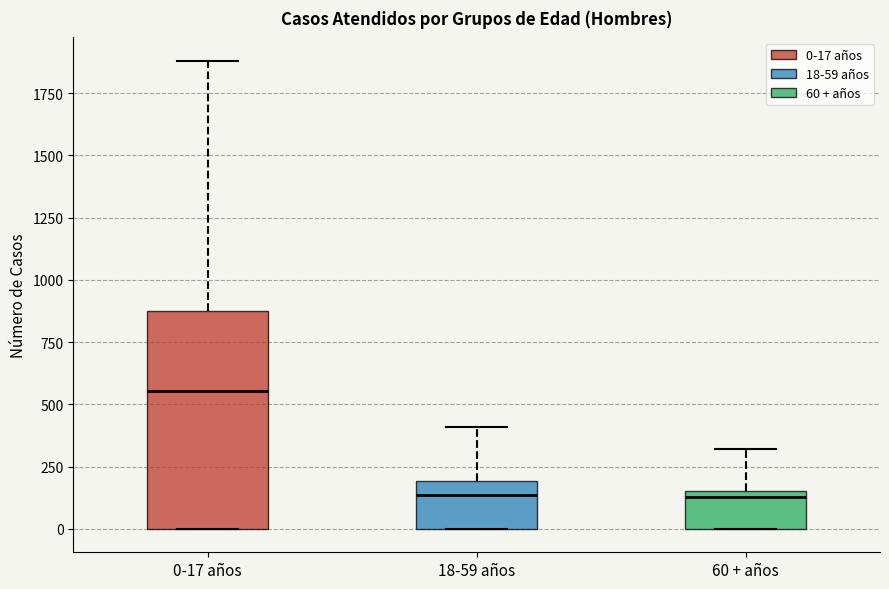

Where is the lower edge of the box for 60 + años on the y-axis? The values are not printed on the chart, so give them approximately, as read against the axis.

0